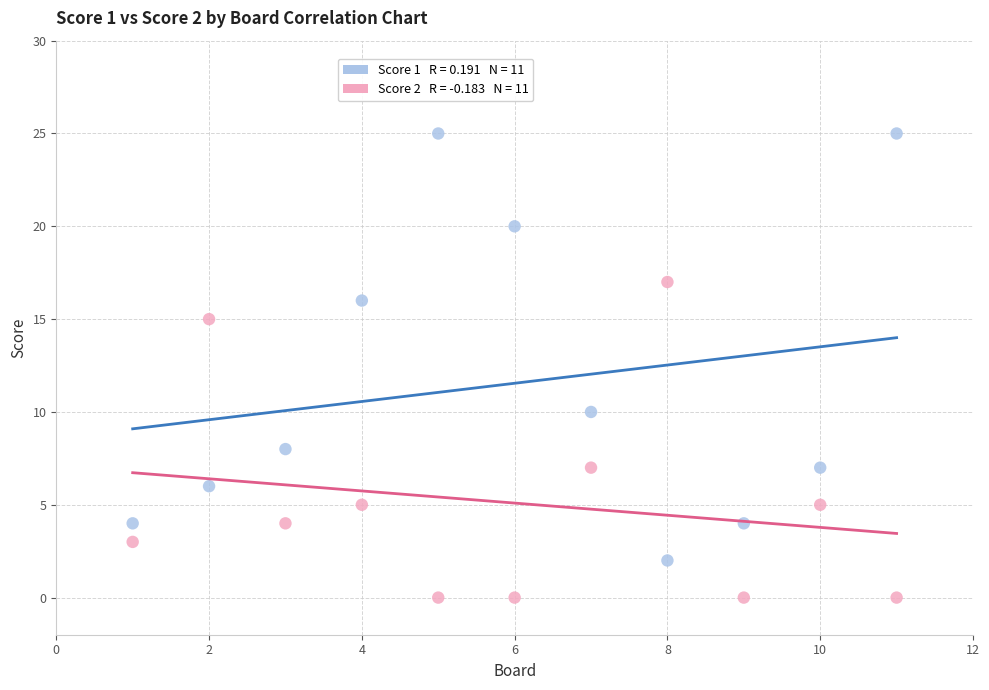

Across all data points, what is the range of Y values (max minus min)?

25